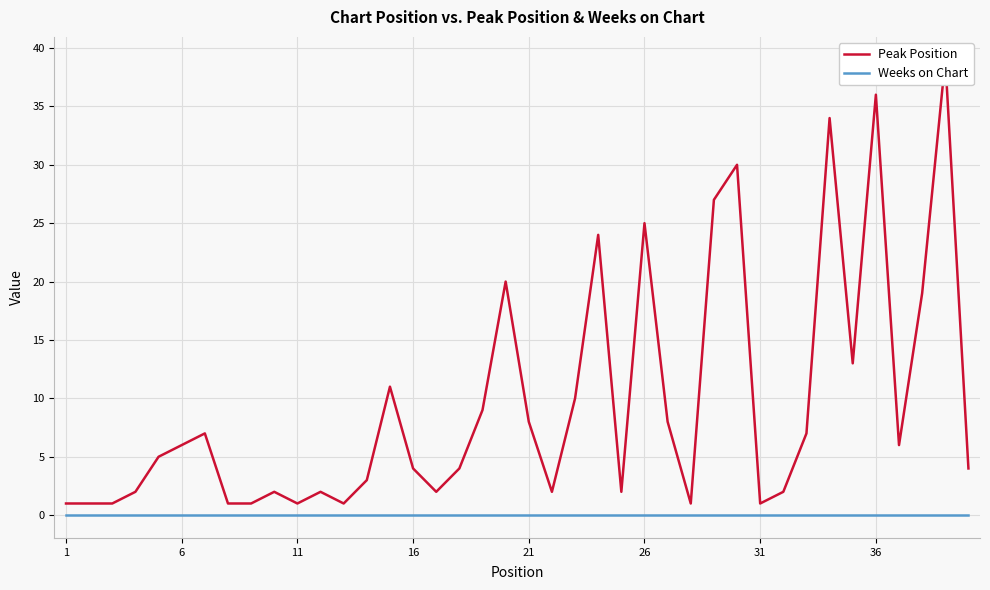

What is the difference between the second highest and second lowest values in the Peak Position series?

35